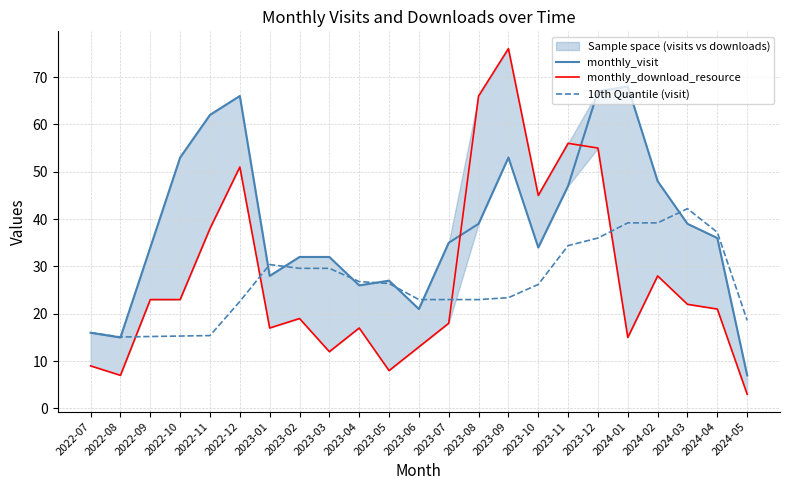

The value of 10th Quantile (visit) at 2023-06 is 33.4. True or false?

False